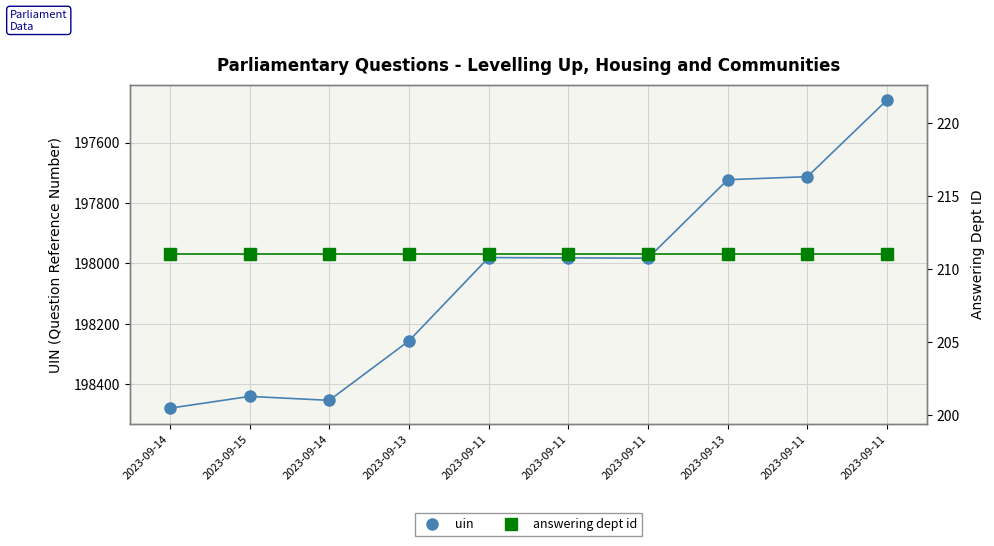

Is it true that answering dept id equals 211 at 2023-09-13?

True